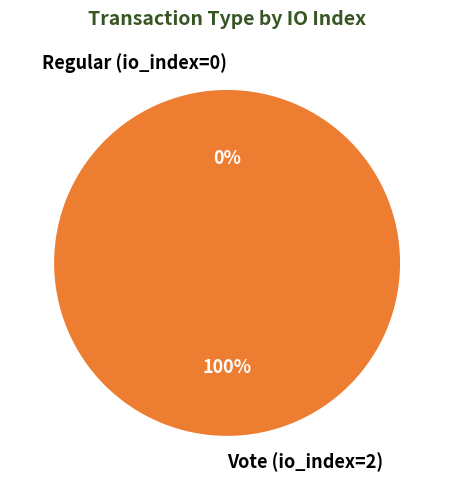

To the nearest percent, what is the difference between the largest and smallest slice percentages?

100%